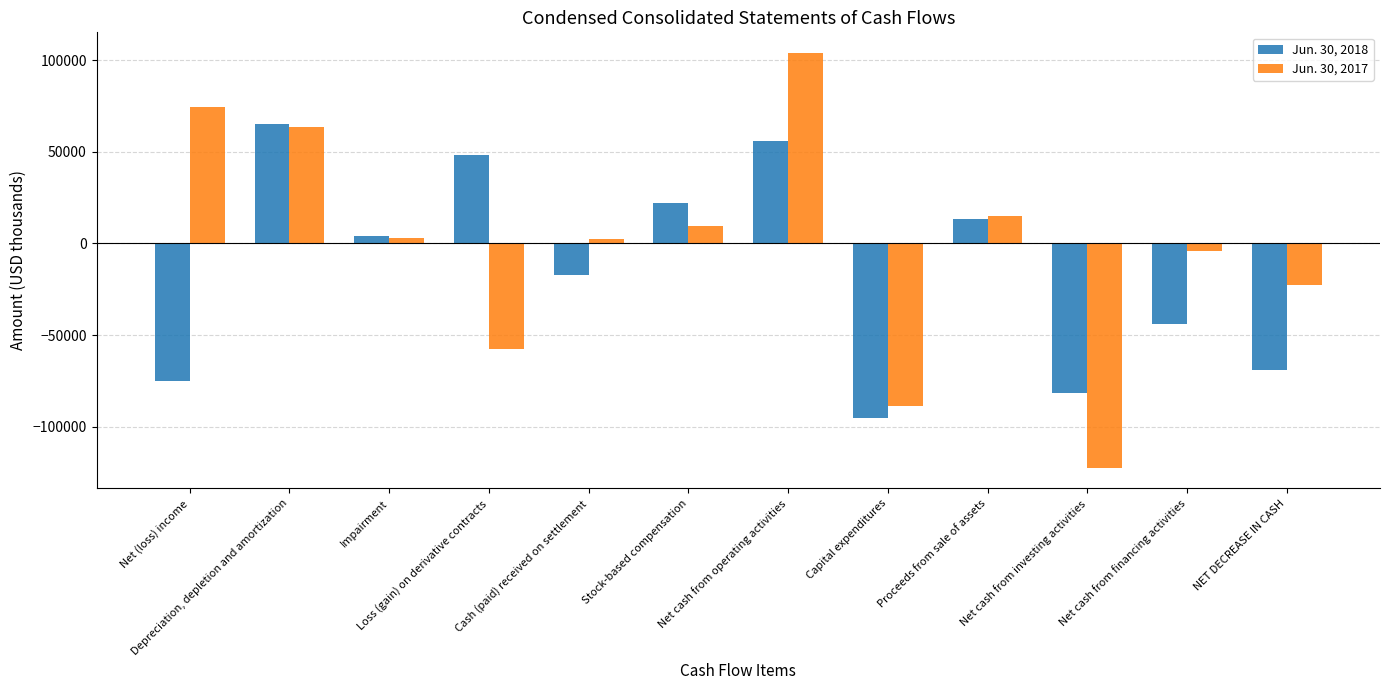

The Jun. 30, 2018 series shows -74968 at Net (loss) income. True or false?

True